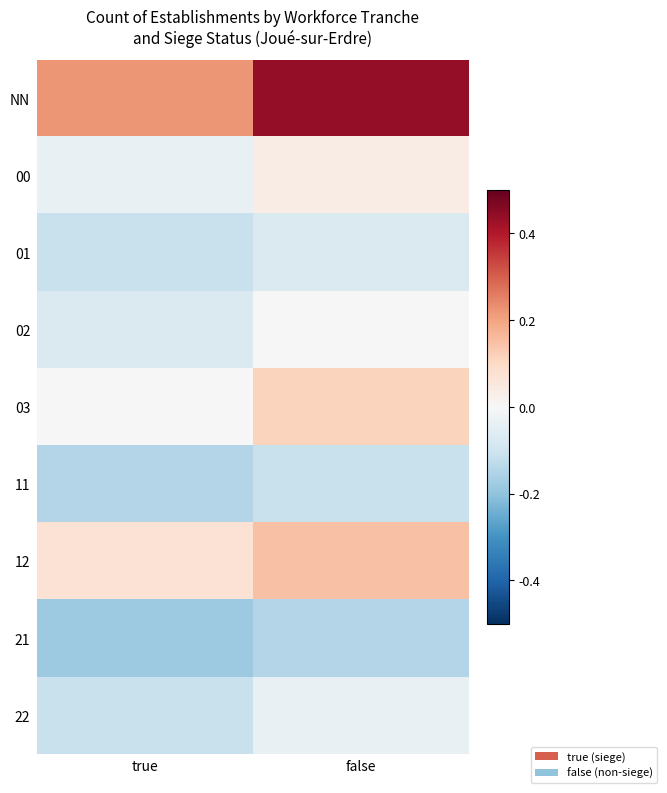

How many categories are shown in the chart?

2